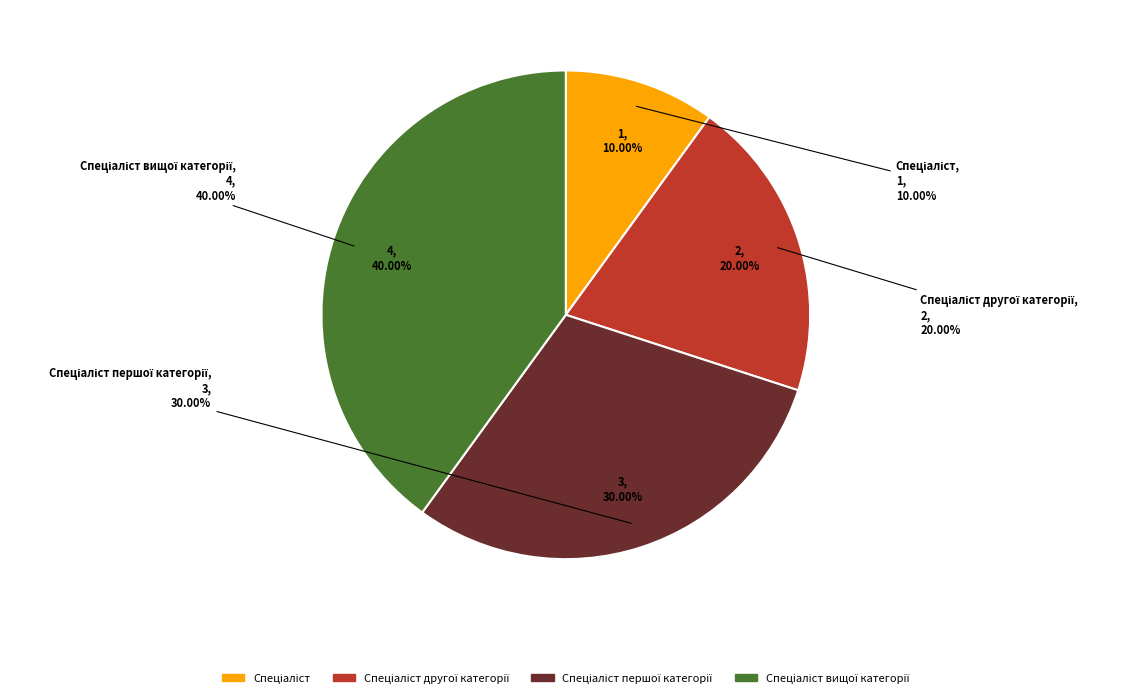

Is Спеціаліст першої категорії the majority of the pie?

No